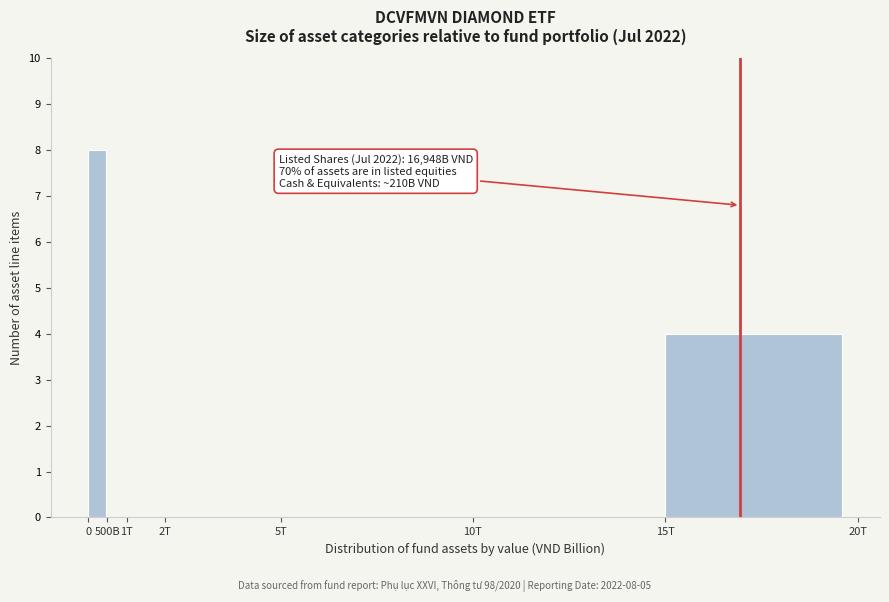

Reading left to right, what are all the values shown in this chart?

0=8	500B=0	1T=0	2T=0	5T=0	10T=0	15T=4